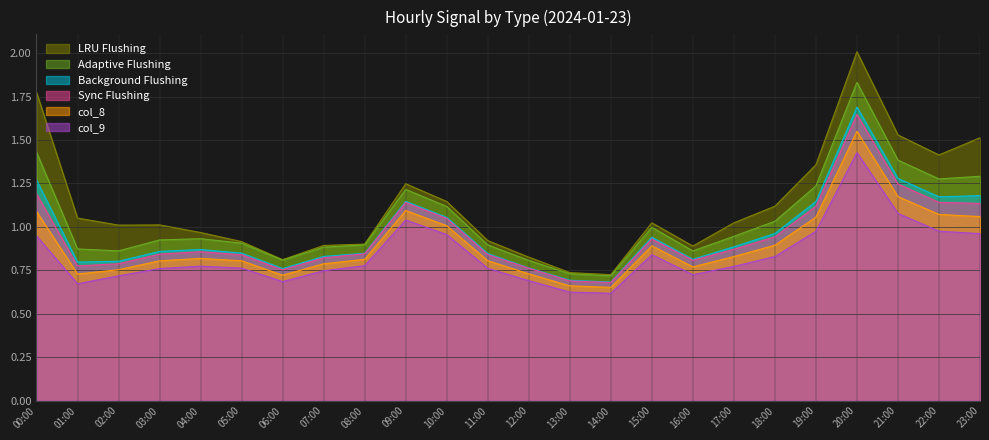

Which category has the highest value across all series?

20:00